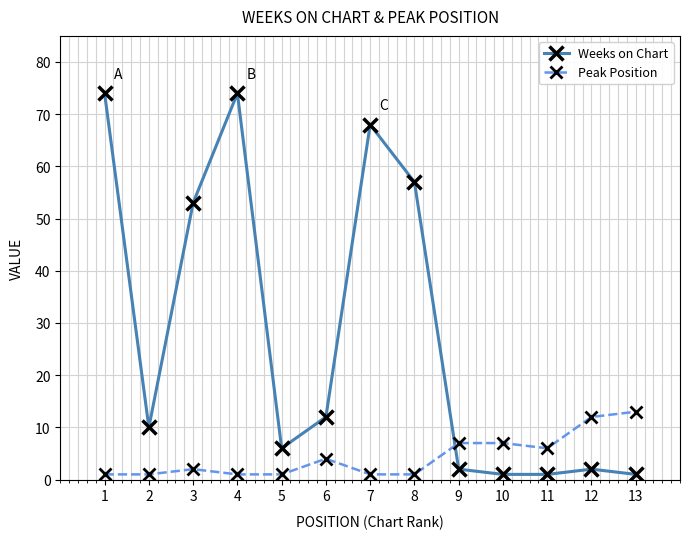

What is the maximum value for Peak Position?

13